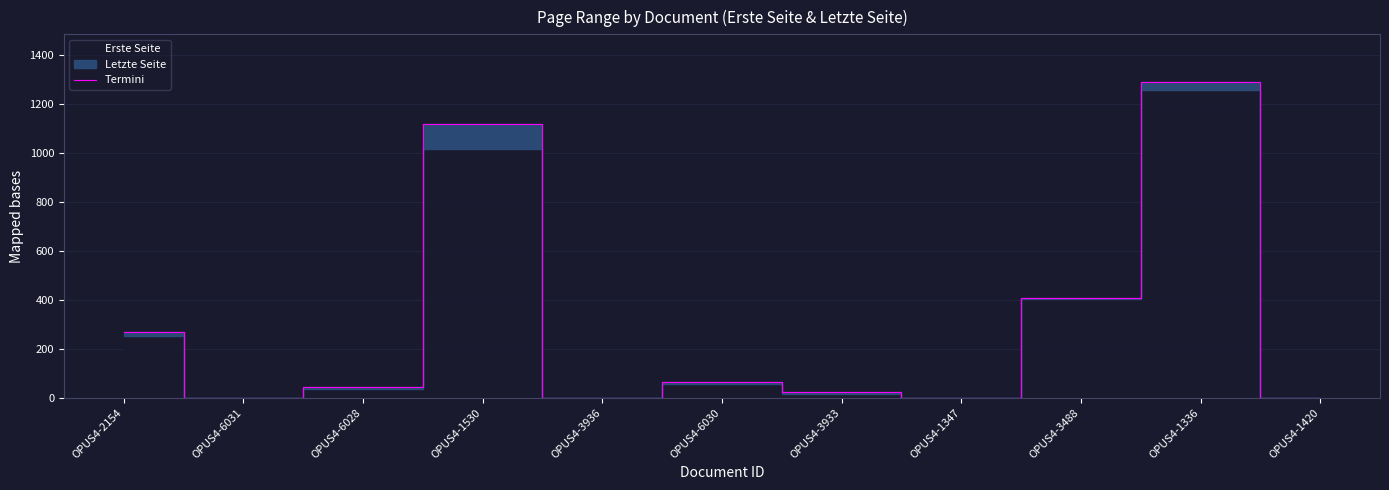

At which category does the data reach its first local valley?

OPUS4-6031